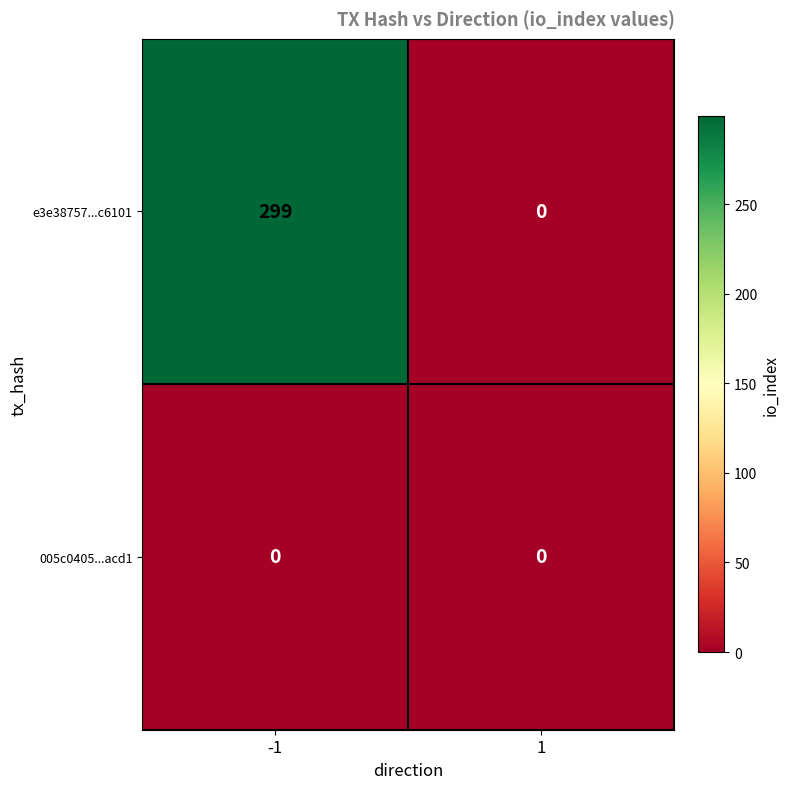

Which series has the widest spread of values?

e3e38757...c6101